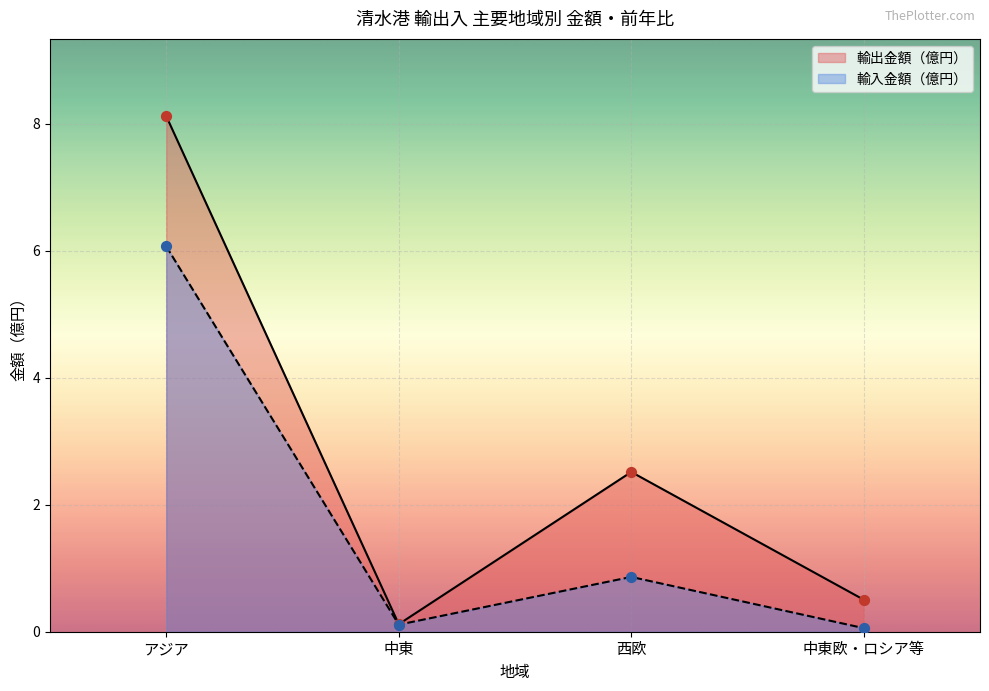

What are all the series names shown in the legend?

輸出金額（億円）, 輸入金額（億円）